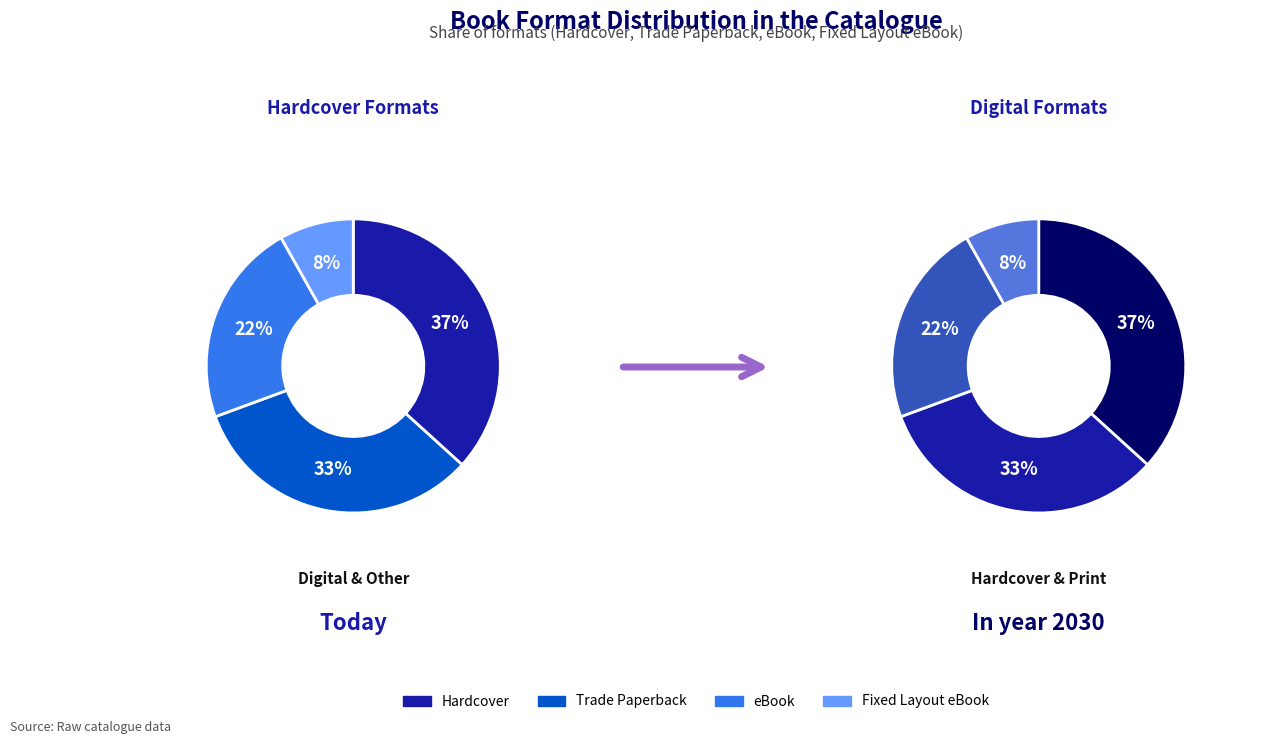

Is there any slice that represents more than half of the pie?

No